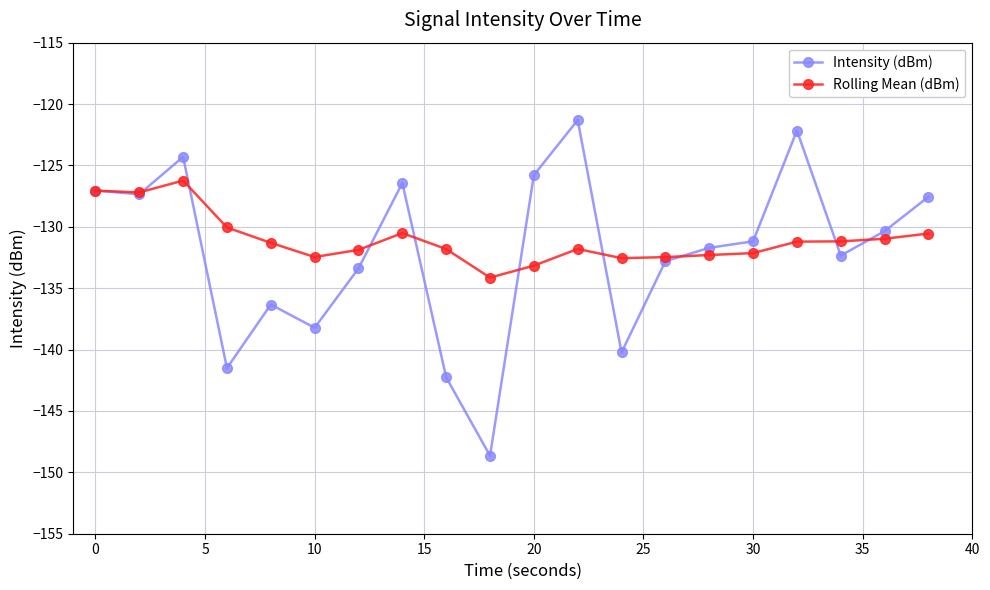

What is the value of the Intensity (dBm) point at the 1st from the left?

-127.1